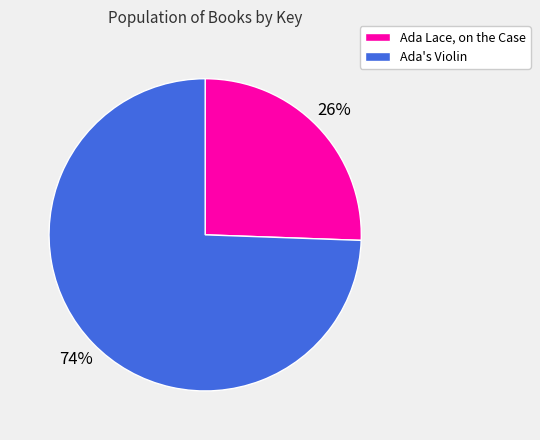

What is the largest slice in the pie chart?

Ada's Violin